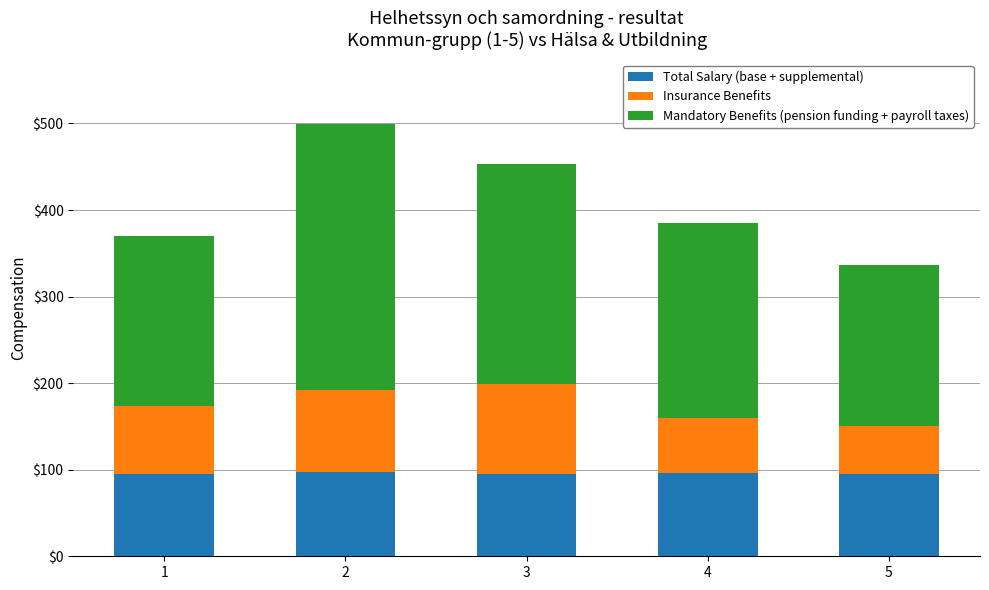

The value of Total Salary (base + supplemental) at 2 is 97.0. True or false?

True